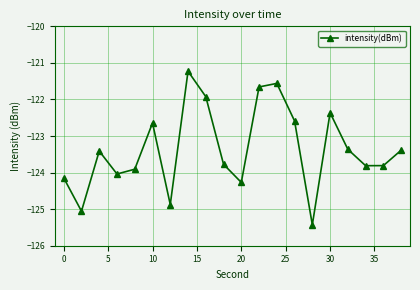

What is the greatest value displayed?

-121.2